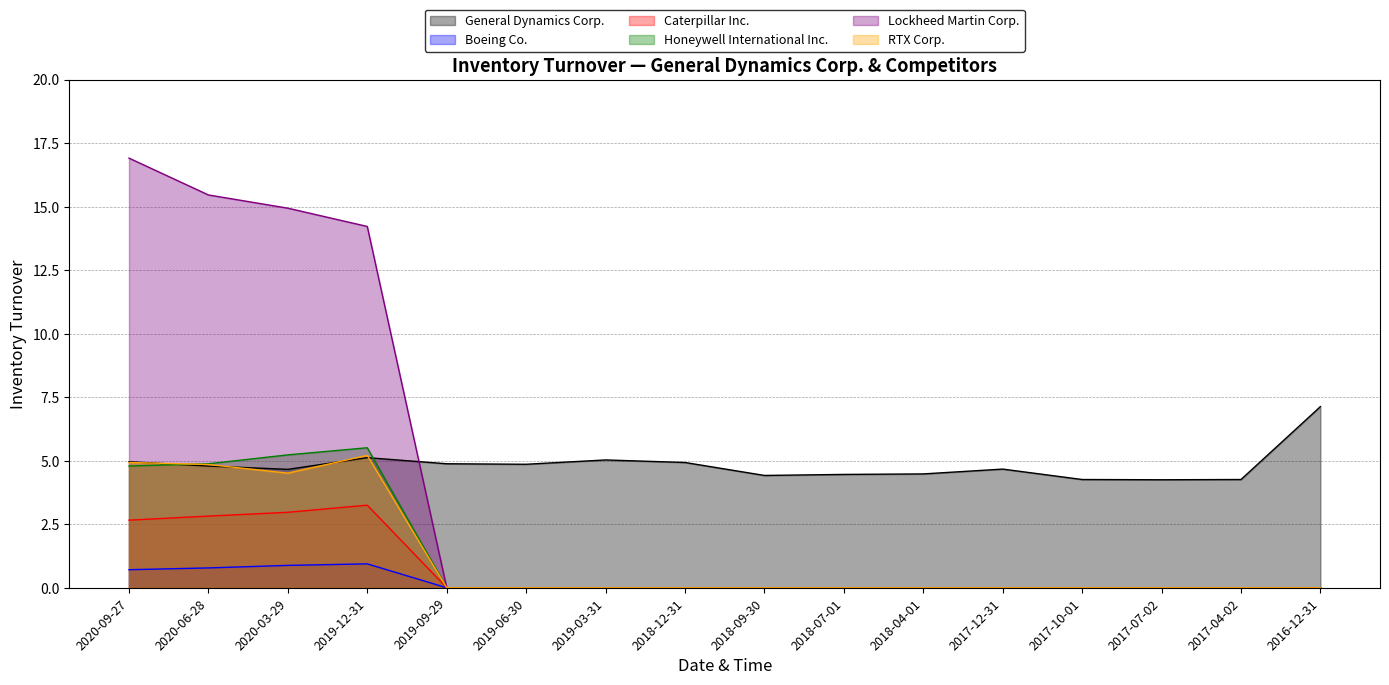

Reading left to right, list all the values displayed in this chart.

General Dynamics Corp.: 2020-09-27=5.0	2020-06-28=4.8	2020-03-29=4.7	2019-12-31=5.1	2019-09-29=4.9	2019-06-30=4.9	2019-03-31=5.0	2018-12-31=4.9	2018-09-30=4.4	2018-07-01=4.5	2018-04-01=4.5	2017-12-31=4.7	2017-10-01=4.3	2017-07-02=4.2	2017-04-02=4.3	2016-12-31=7.1
Boeing Co.: 2020-09-27=0.7	2020-06-28=0.8	2020-03-29=0.9	2019-12-31=0.9	2019-09-29=0.0	2019-06-30=0.0	2019-03-31=0.0	2018-12-31=0.0	2018-09-30=0.0	2018-07-01=0.0	2018-04-01=0.0	2017-12-31=0.0	2017-10-01=0.0	2017-07-02=0.0	2017-04-02=0.0	2016-12-31=0.0
Caterpillar Inc.: 2020-09-27=2.7	2020-06-28=2.8	2020-03-29=3.0	2019-12-31=3.2	2019-09-29=0.0	2019-06-30=0.0	2019-03-31=0.0	2018-12-31=0.0	2018-09-30=0.0	2018-07-01=0.0	2018-04-01=0.0	2017-12-31=0.0	2017-10-01=0.0	2017-07-02=0.0	2017-04-02=0.0	2016-12-31=0.0
Honeywell International Inc.: 2020-09-27=4.8	2020-06-28=4.9	2020-03-29=5.2	2019-12-31=5.5	2019-09-29=0.0	2019-06-30=0.0	2019-03-31=0.0	2018-12-31=0.0	2018-09-30=0.0	2018-07-01=0.0	2018-04-01=0.0	2017-12-31=0.0	2017-10-01=0.0	2017-07-02=0.0	2017-04-02=0.0	2016-12-31=0.0
Lockheed Martin Corp.: 2020-09-27=16.9	2020-06-28=15.5	2020-03-29=14.9	2019-12-31=14.2	2019-09-29=0.0	2019-06-30=0.0	2019-03-31=0.0	2018-12-31=0.0	2018-09-30=0.0	2018-07-01=0.0	2018-04-01=0.0	2017-12-31=0.0	2017-10-01=0.0	2017-07-02=0.0	2017-04-02=0.0	2016-12-31=0.0
RTX Corp.: 2020-09-27=4.9	2020-06-28=4.8	2020-03-29=4.5	2019-12-31=5.2	2019-09-29=0.0	2019-06-30=0.0	2019-03-31=0.0	2018-12-31=0.0	2018-09-30=0.0	2018-07-01=0.0	2018-04-01=0.0	2017-12-31=0.0	2017-10-01=0.0	2017-07-02=0.0	2017-04-02=0.0	2016-12-31=0.0